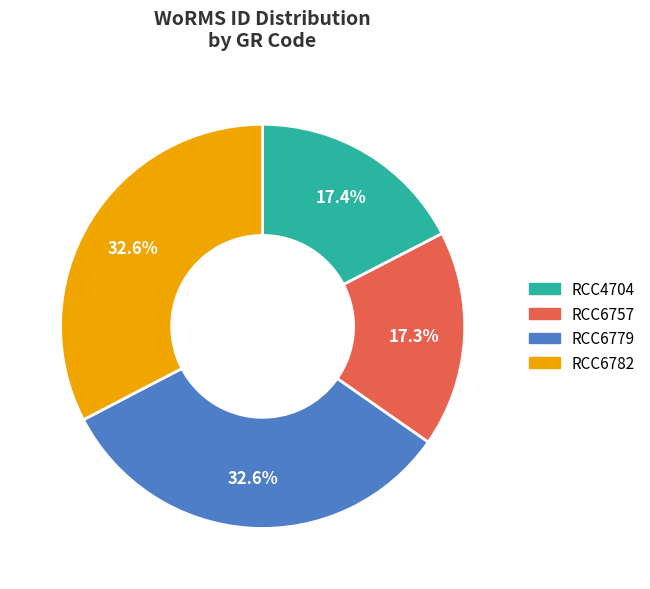

To the nearest percent, what is the average slice percentage?

25%